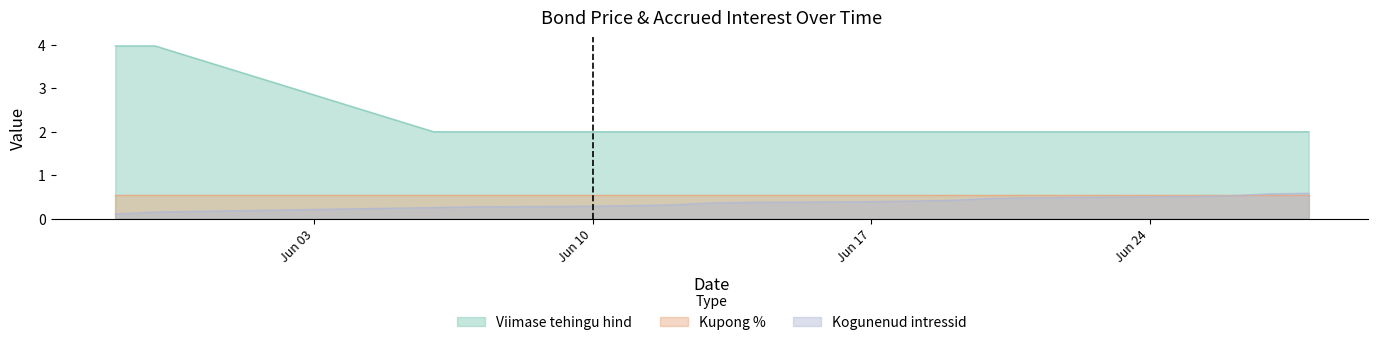

At which category is the sum across all series the highest?

2024-05-30